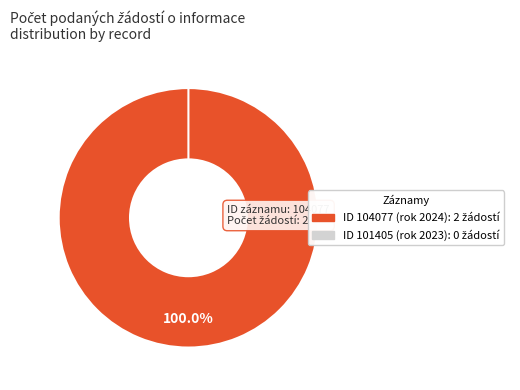

How many slices are in this pie chart?

2